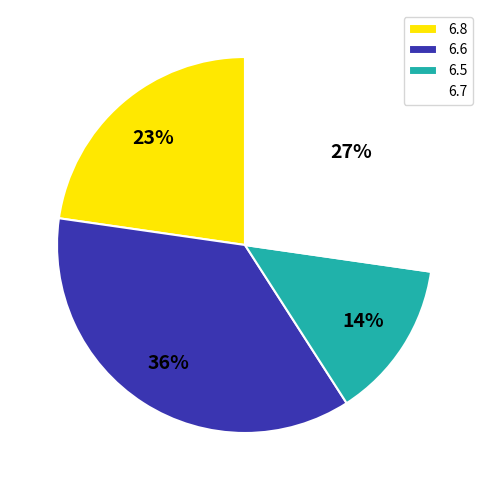

Do 6.7 and 6.6 together represent more than half of the pie?

Yes